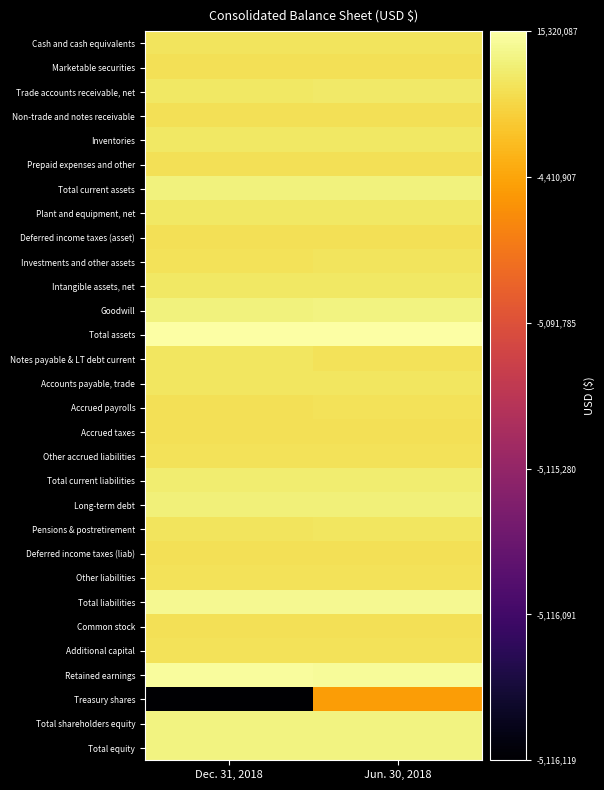

What is the total value across all series at Jun. 30, 2018?

204.8